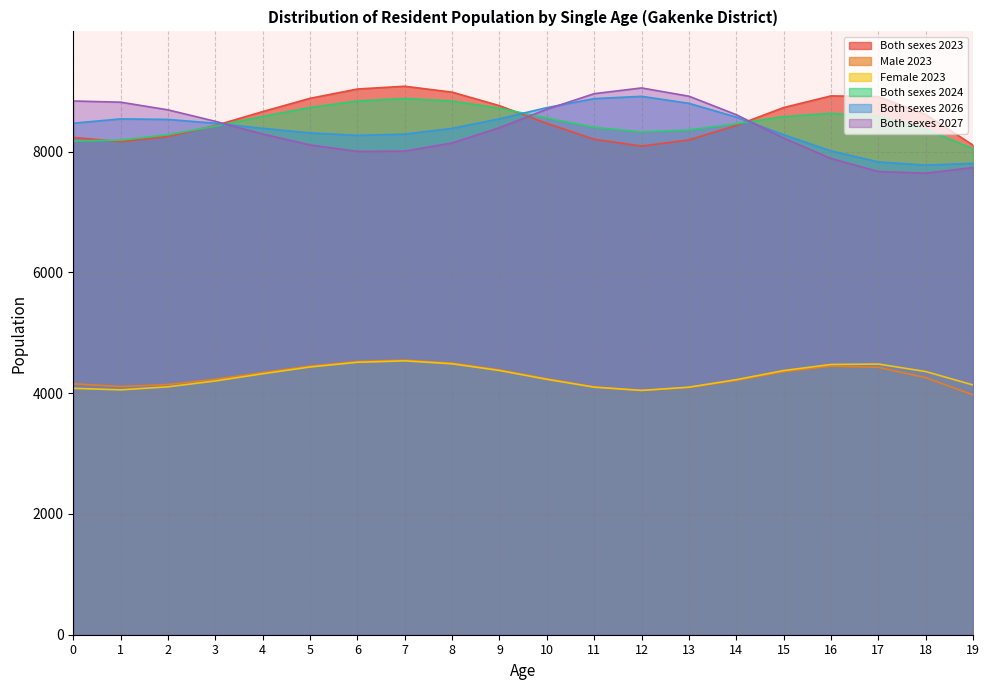

What is the average value of the Female 2023 series?

4282